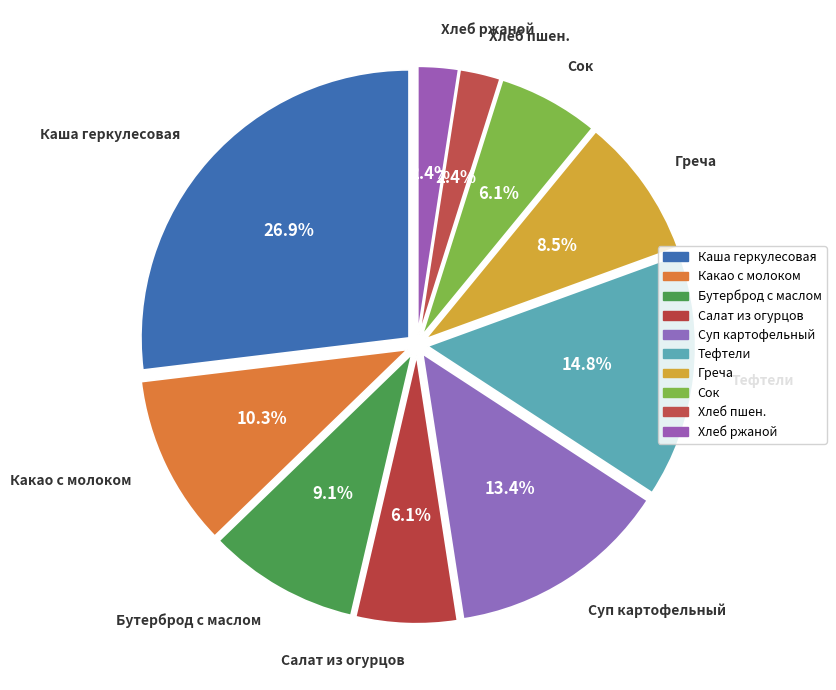

Count the number of slices in the pie.

10